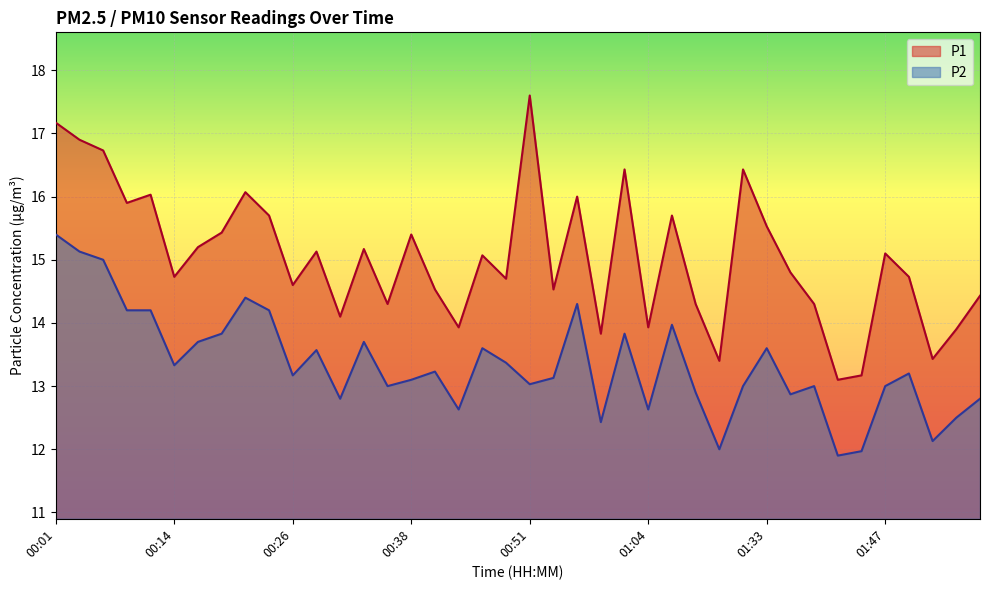

Which has a higher value, 00:41 or 01:33?

01:33